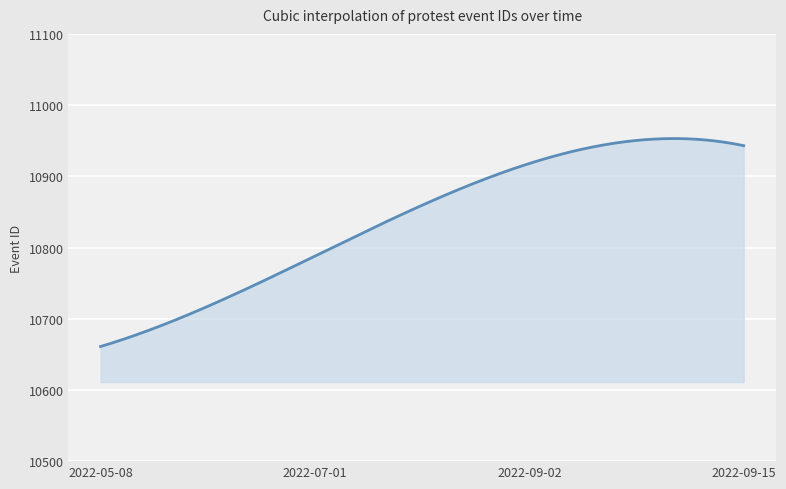

What is the maximum value shown in the chart?

10953.0